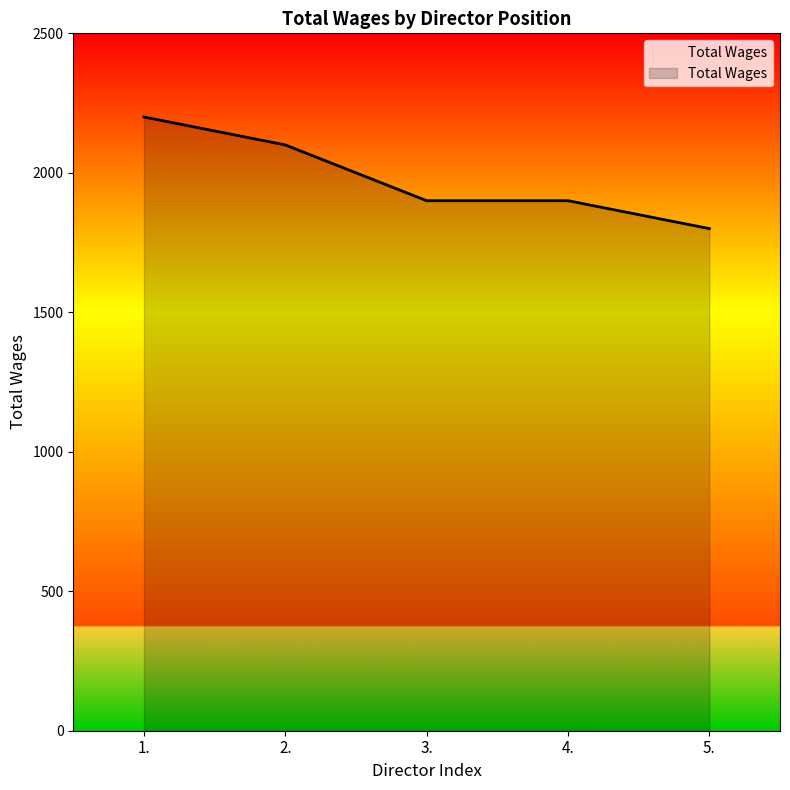

What is the average value?

1980